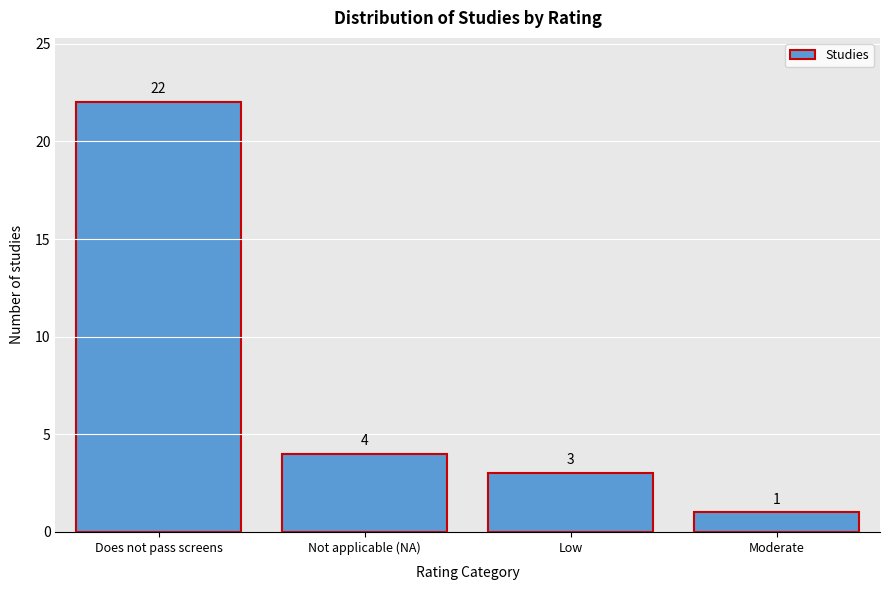

Reading left to right, list all the values displayed in this chart.

Does not pass screens=22	Not applicable (NA)=4	Low=3	Moderate=1